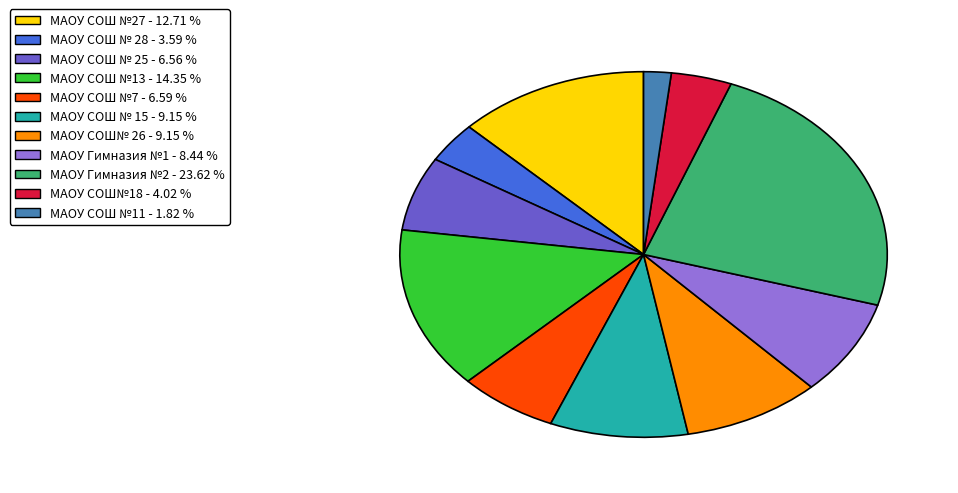

Combined, do МАОУ Гимназия №2 - 23.62 % and МАОУ СОШ№18 - 4.02 % account for over 50%?

No